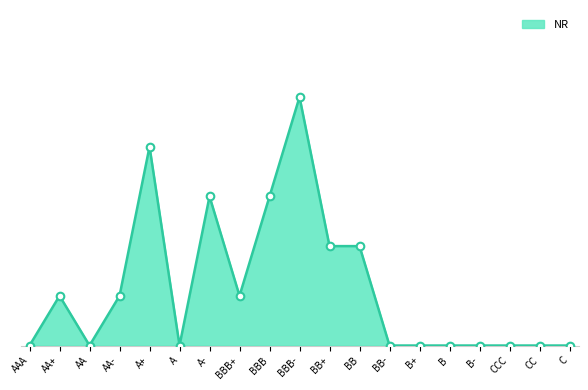

Which has a higher value, BBB- or CCC?

BBB-